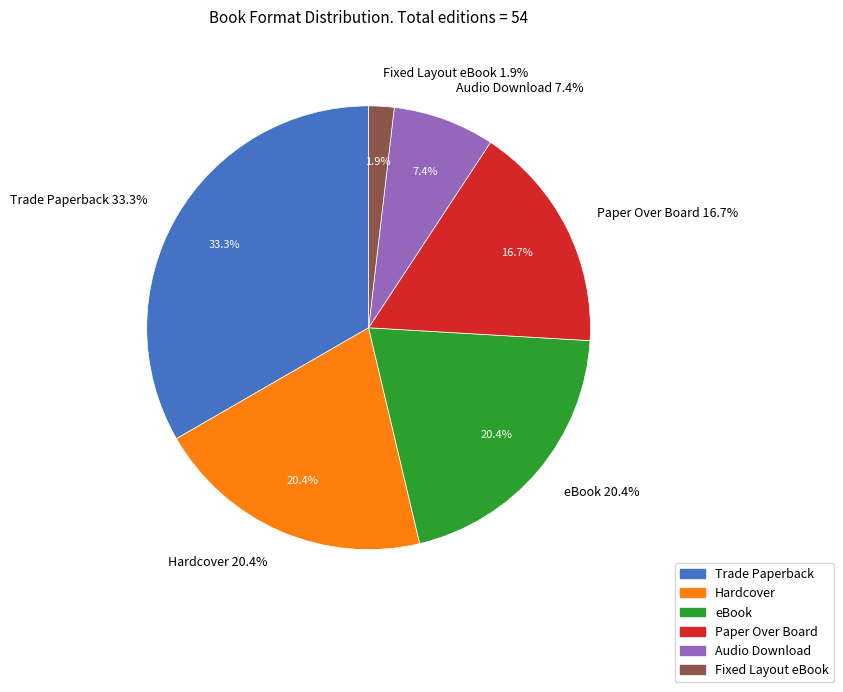

True or false: Hardcover accounts for 20% of the total.

True